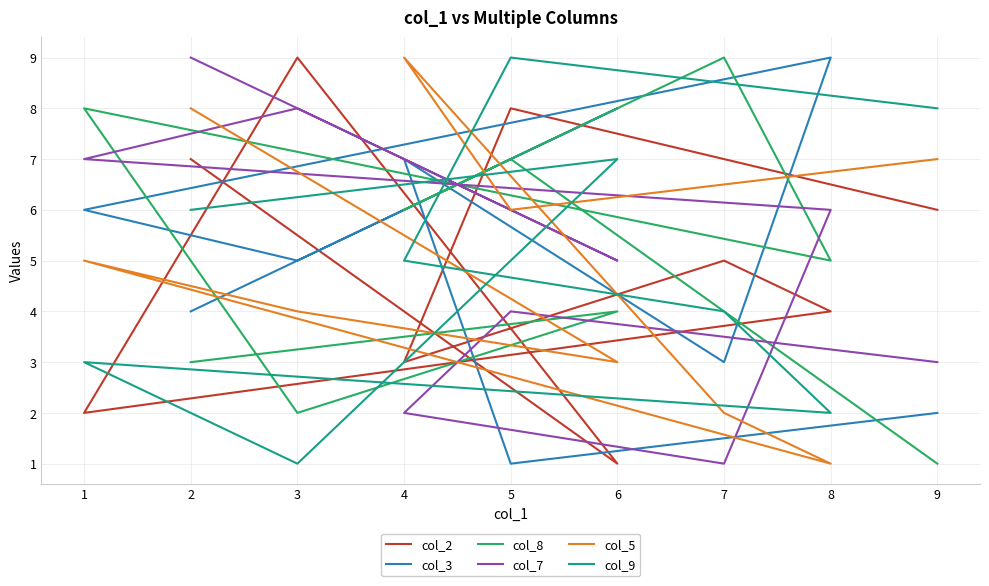

Which series has the largest total across all categories?

col_2